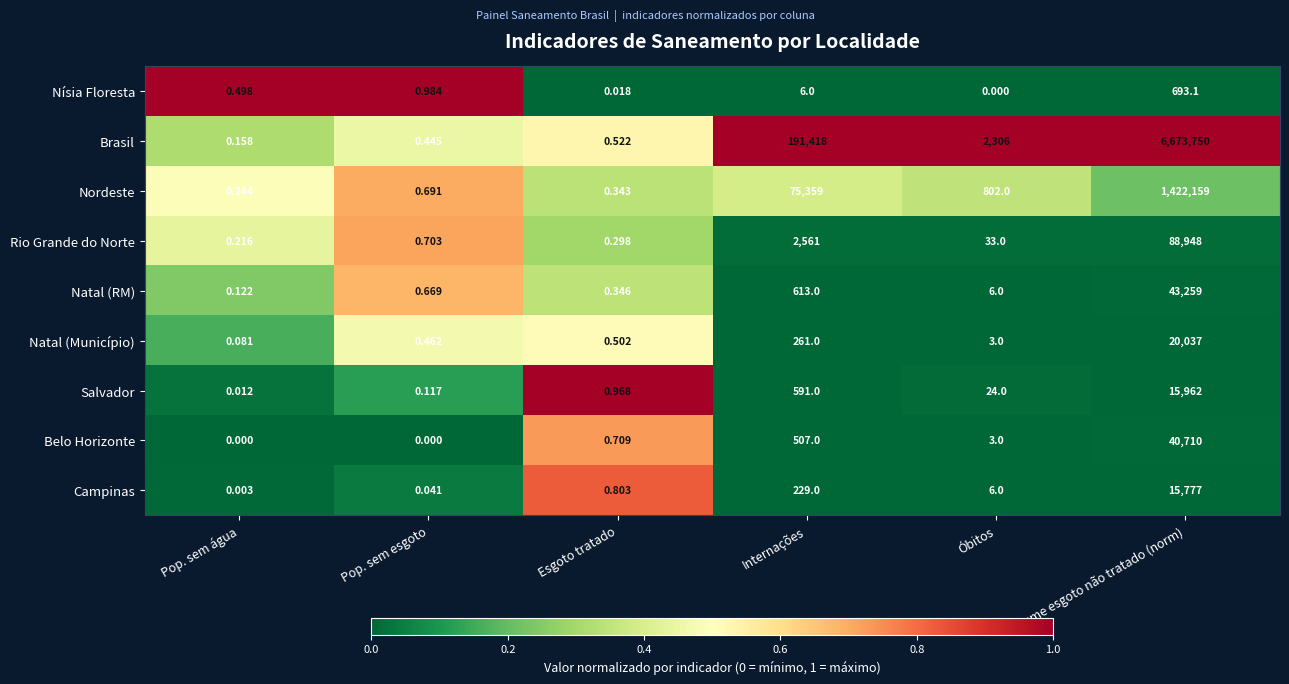

Which series changed the most between Pop. sem esgoto and Internações?

Brasil